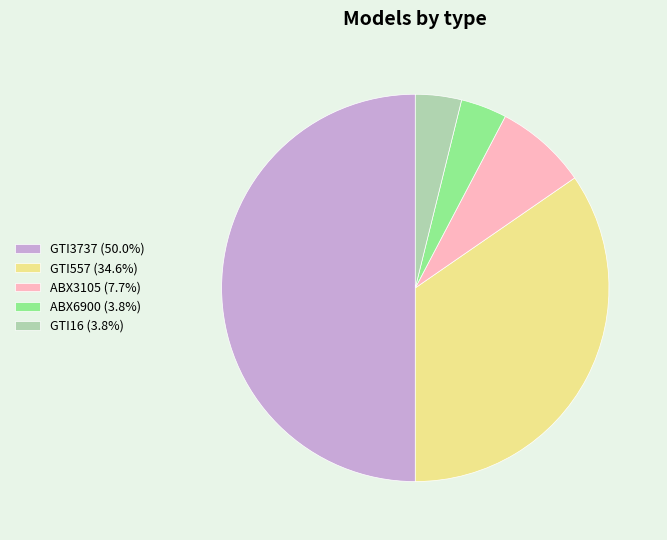

What is the largest slice in the pie chart?

GTI3737